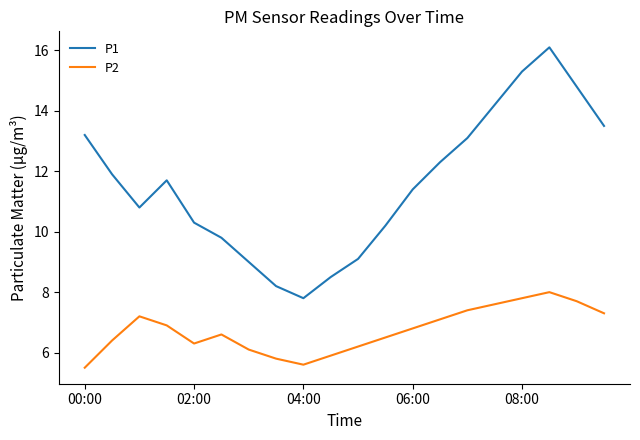

Count the number of data series in this chart.

2